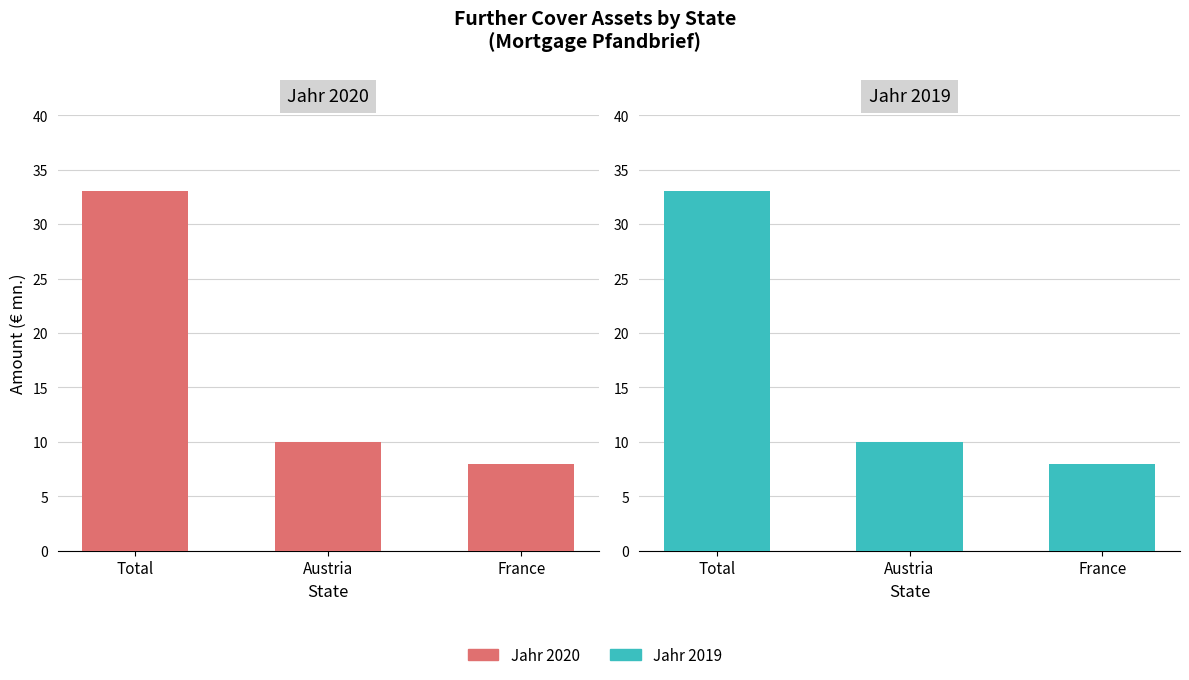

What are all the series names shown in the legend?

Jahr 2020, Jahr 2019